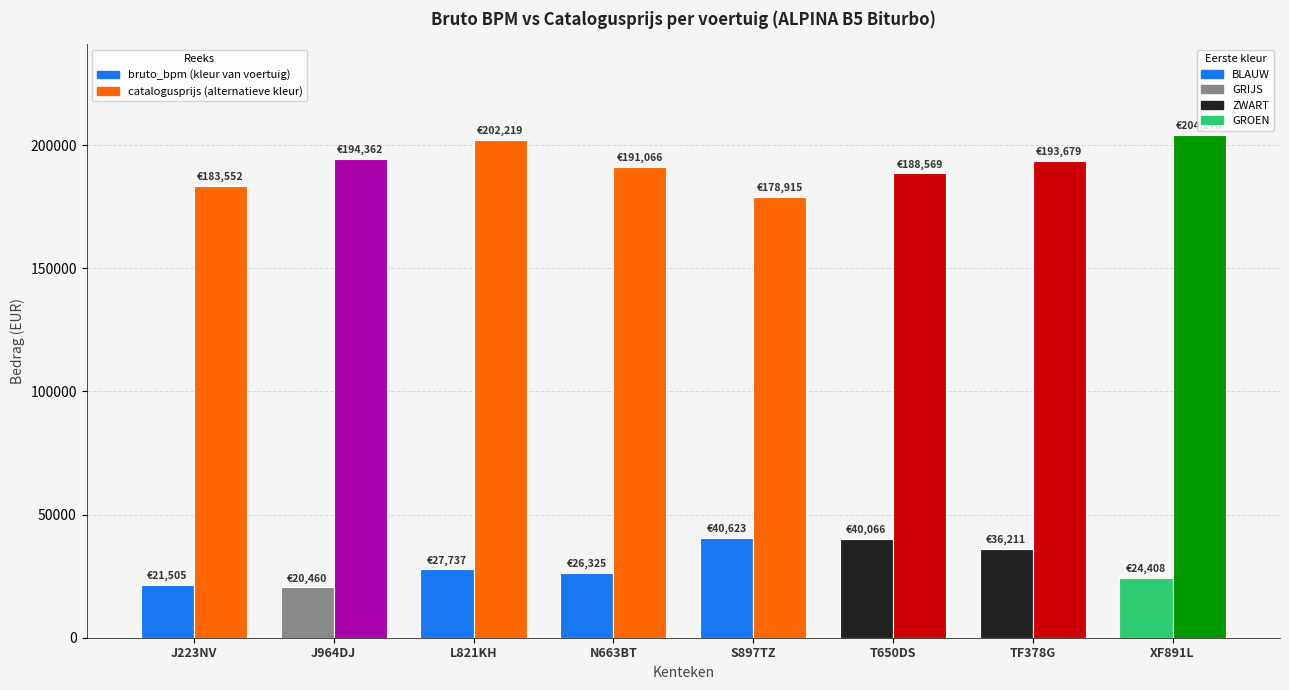

What is the total value across all series at T650DS?

228635